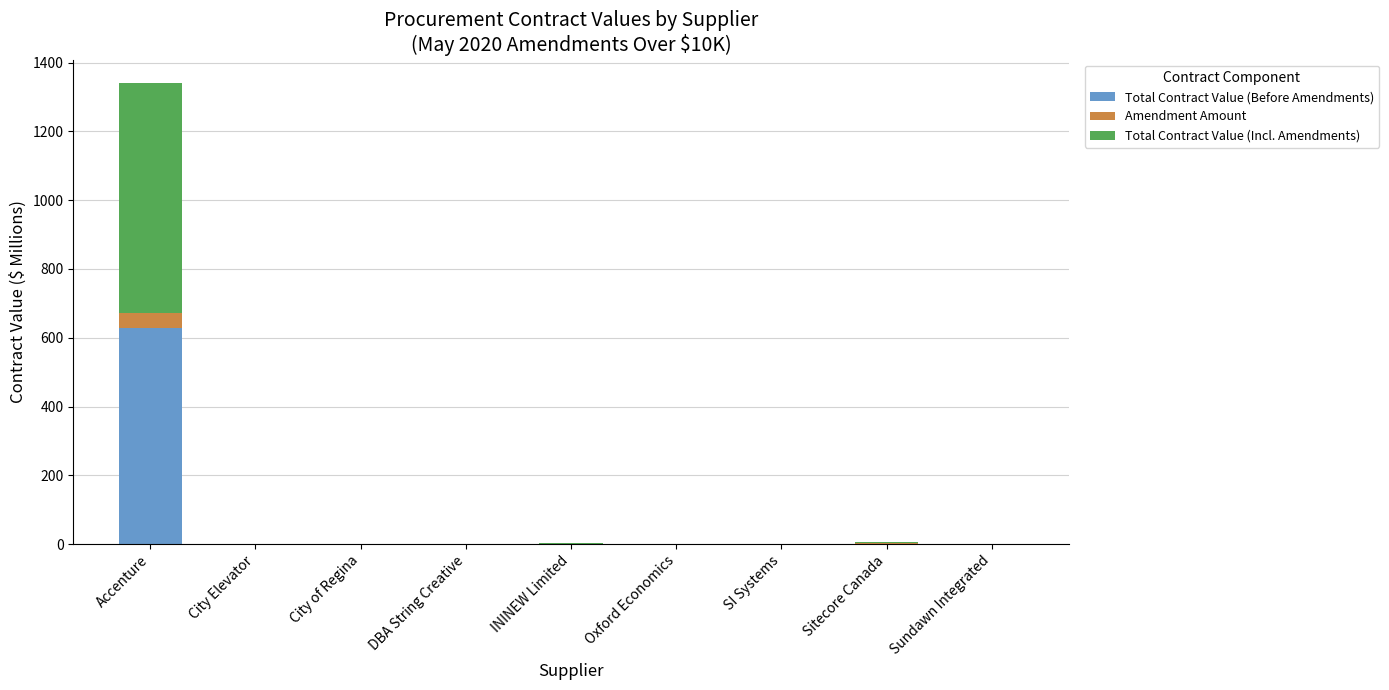

At which category is the sum across all series the highest?

Accenture